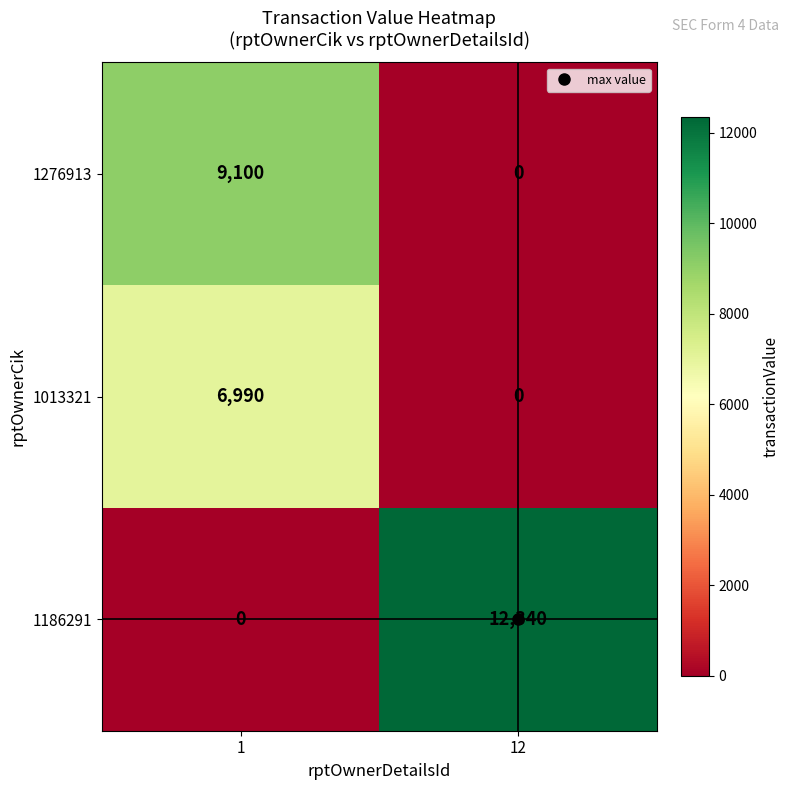

Which series has the largest total across all categories?

1186291